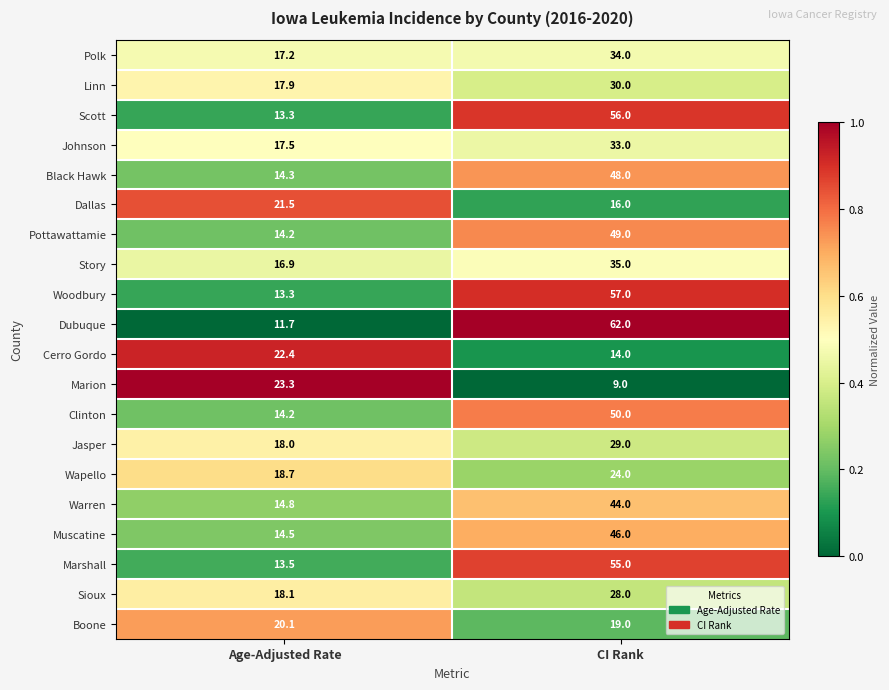

Which category has the lowest value across all series?

CI Rank